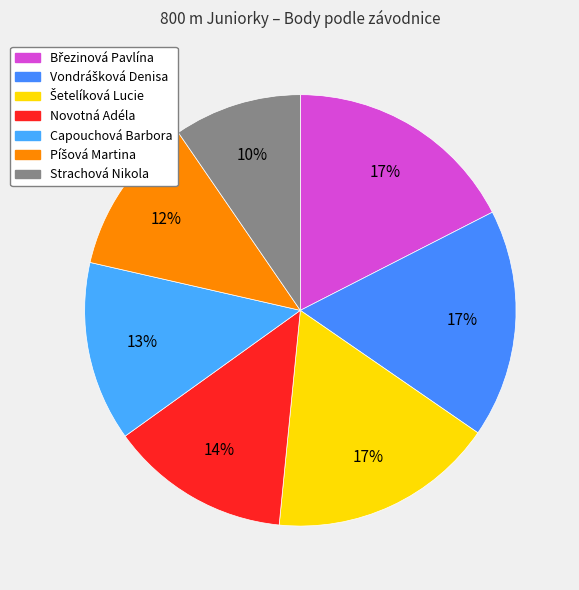

What is the largest slice in the pie chart?

Březinová Pavlína